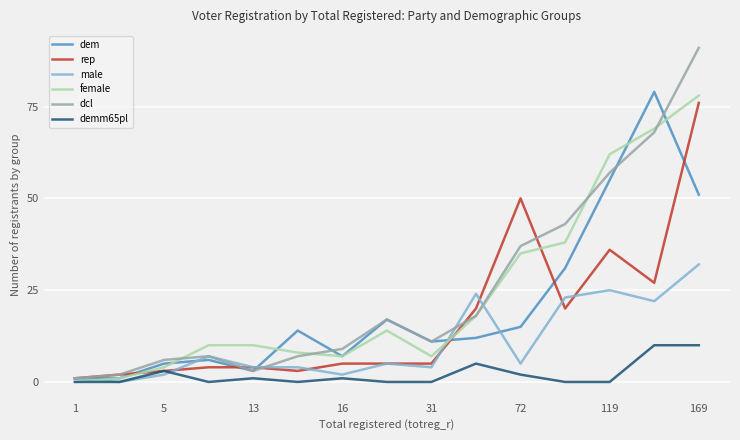

Which series has the widest spread of values?

dcl